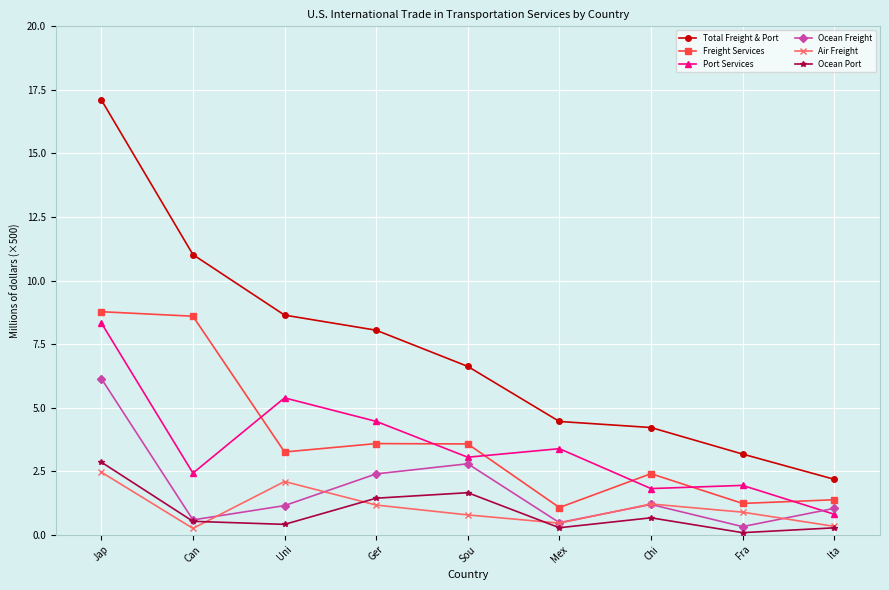

At which category does Ocean Freight reach its first local valley?

Can